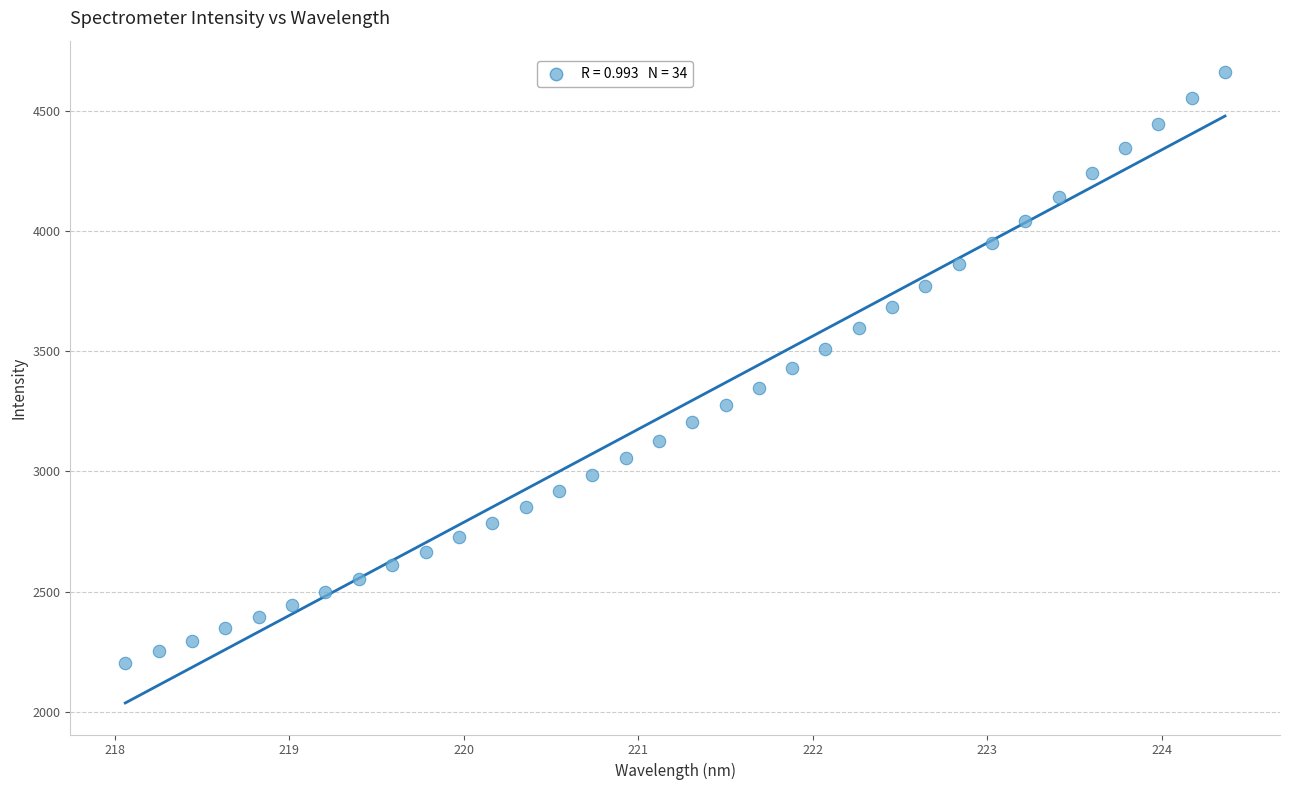

What is the range of Y values (max minus min)?

2455.5